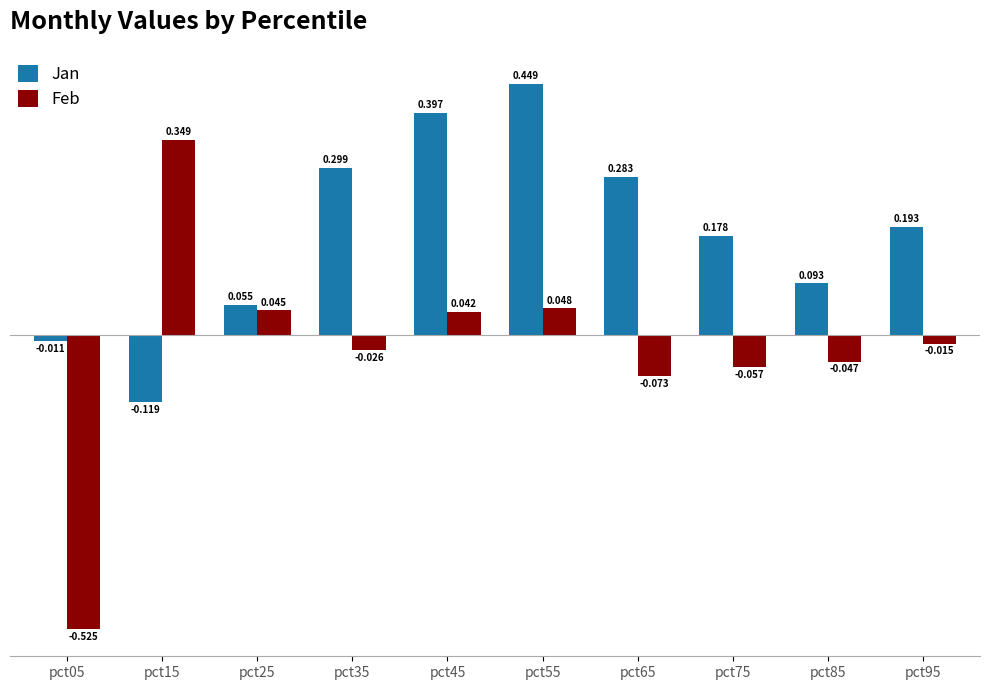

List the series in order of their peak value, highest first.

Jan, Feb